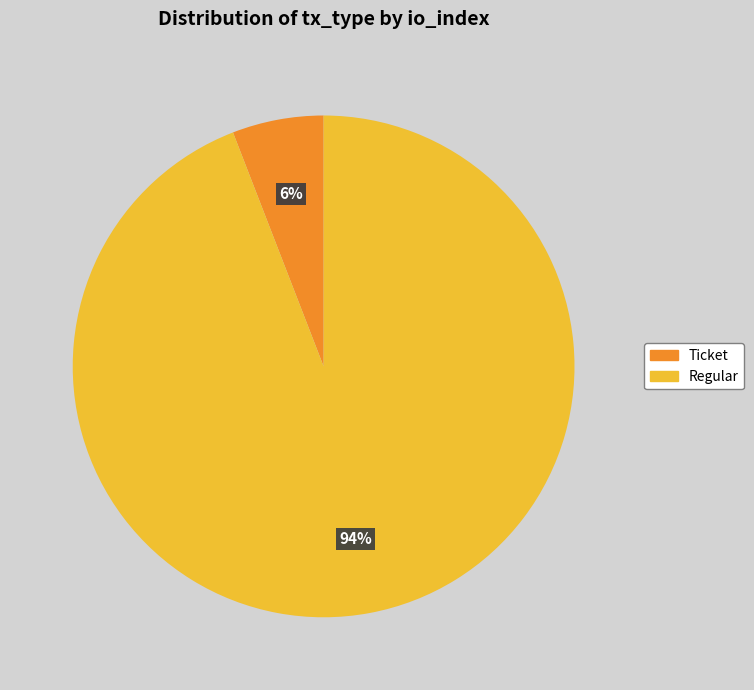

Rank the categories by value from lowest to highest.

Ticket, Regular